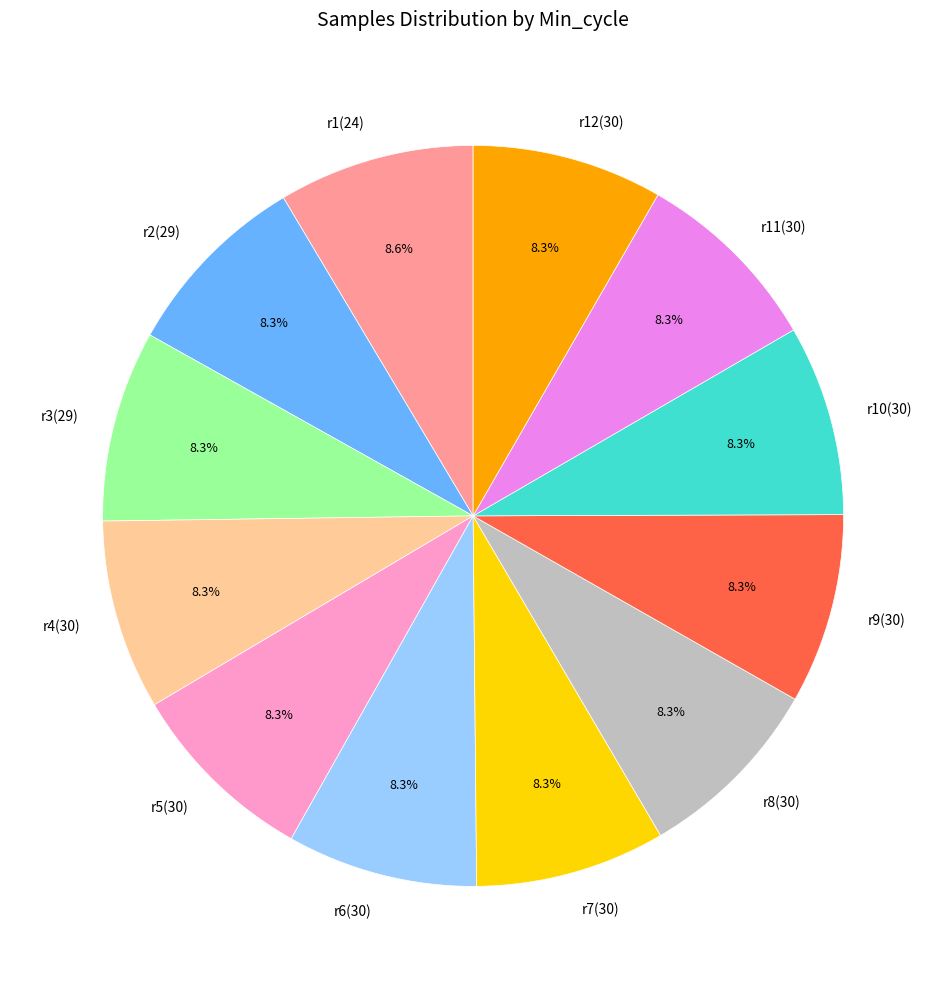

Does r3(29) account for over 50% of the chart?

No